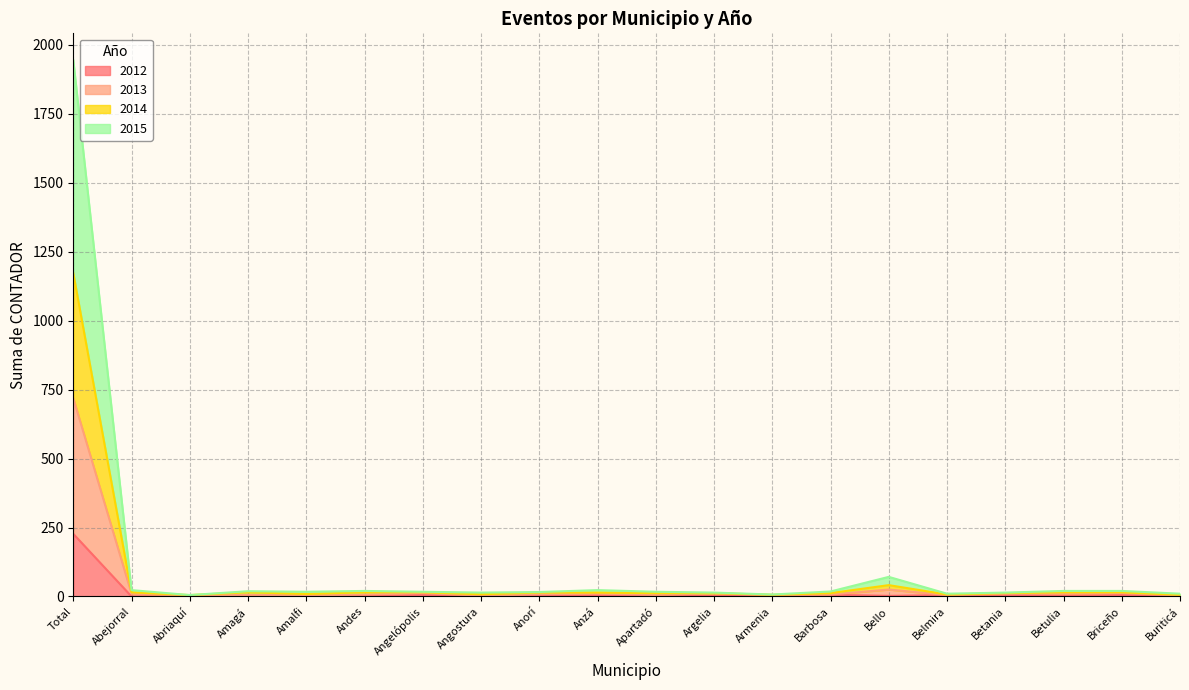

At Angostura, list the series in order from largest to smallest.

2014, 2015, 2013, 2012